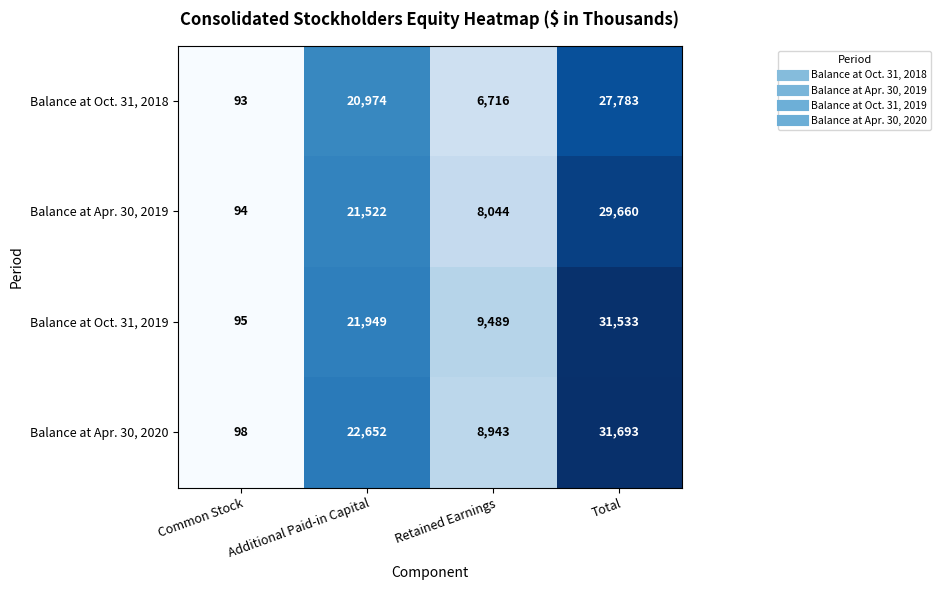

Where is Balance at Oct. 31, 2019 nearest to the value 15814?

Additional Paid-in Capital